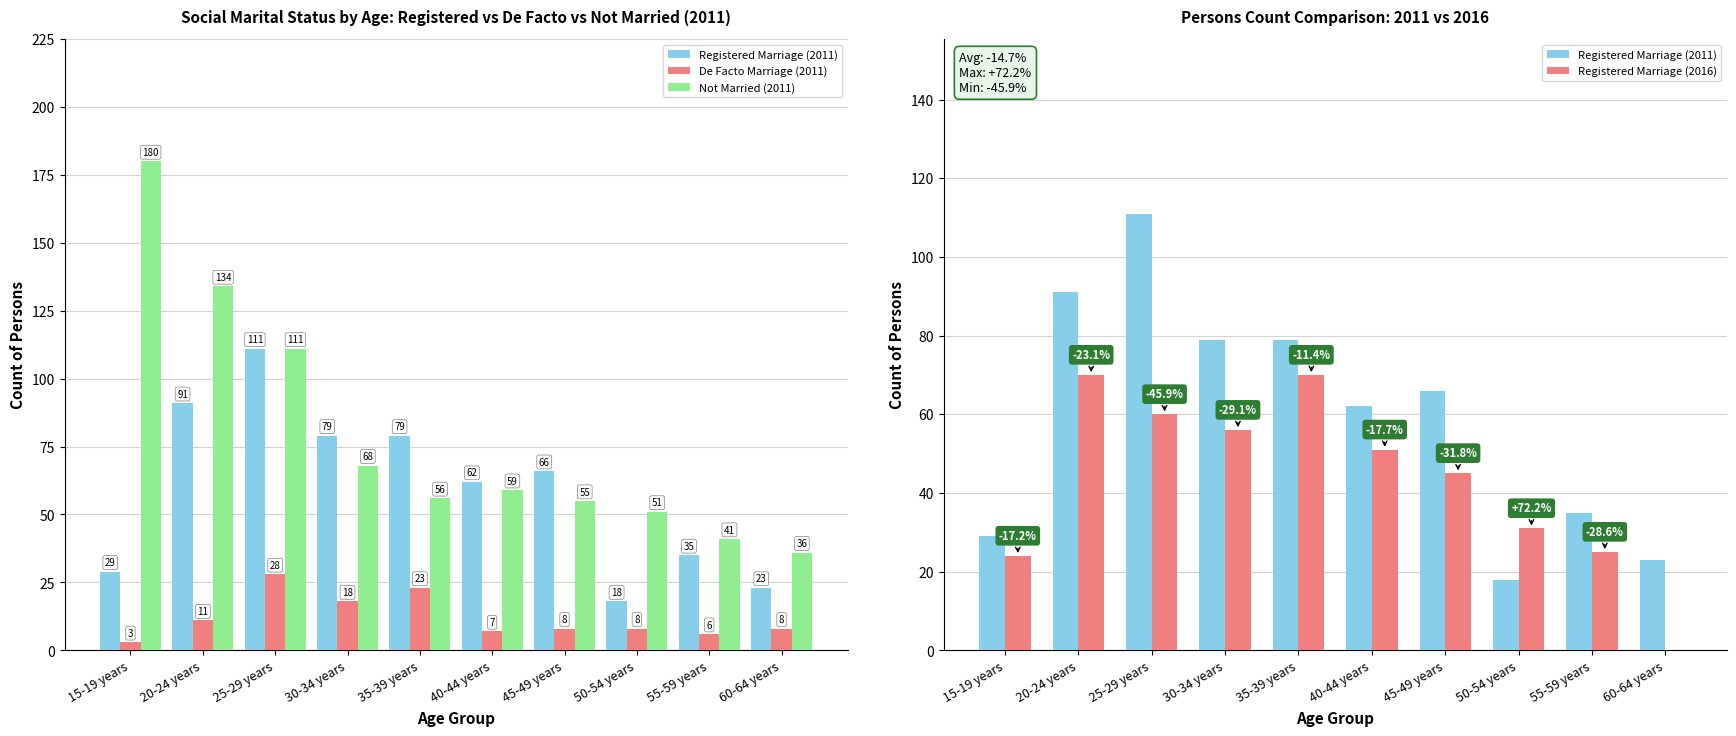

The value of Registered Marriage (2016) at 20-24 years is 16. True or false?

False